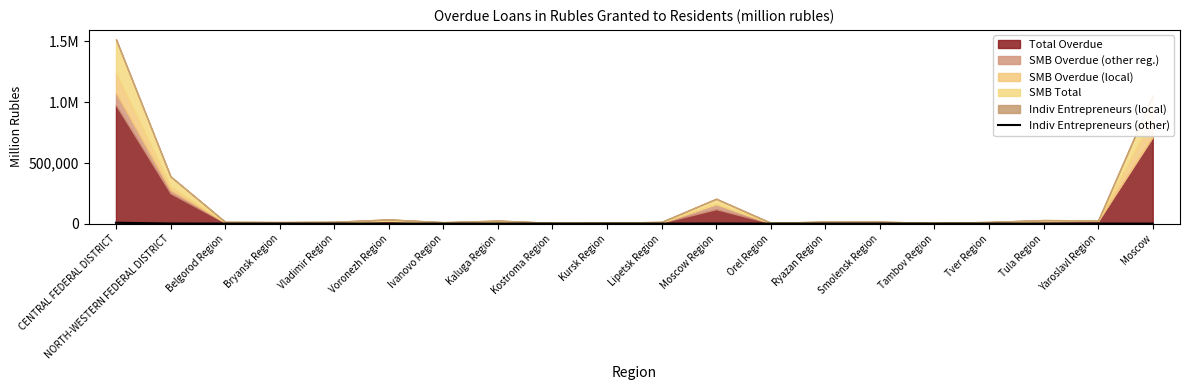

How many values exceed 414?

9